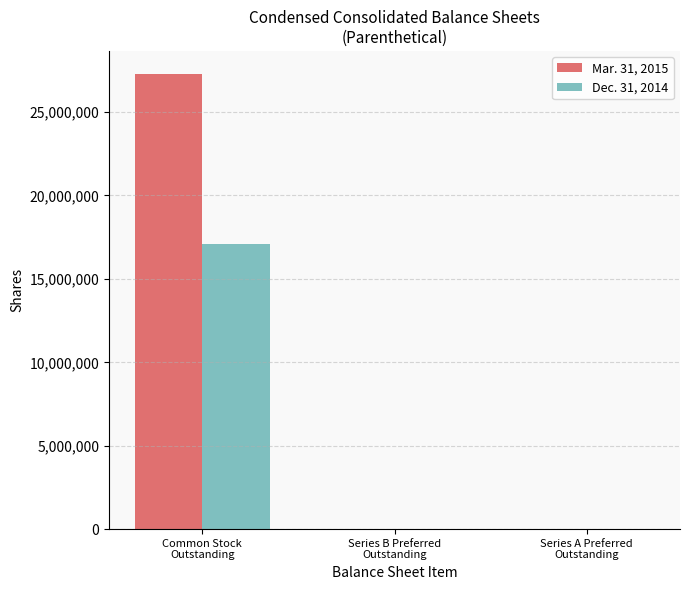

What is the maximum value shown in the chart?

27300606